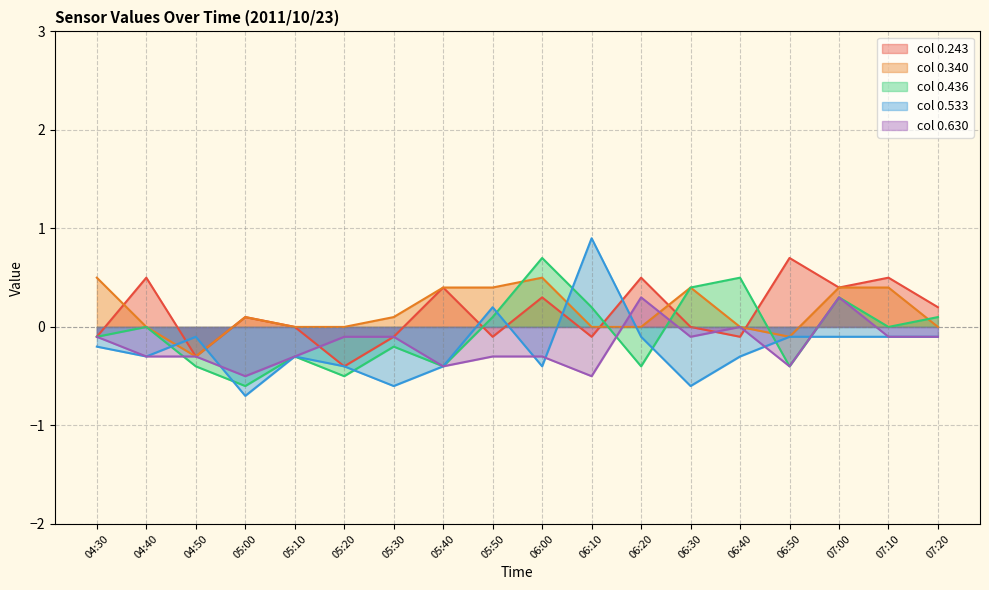

Where is 0.630 nearest to the value 0?

06:40